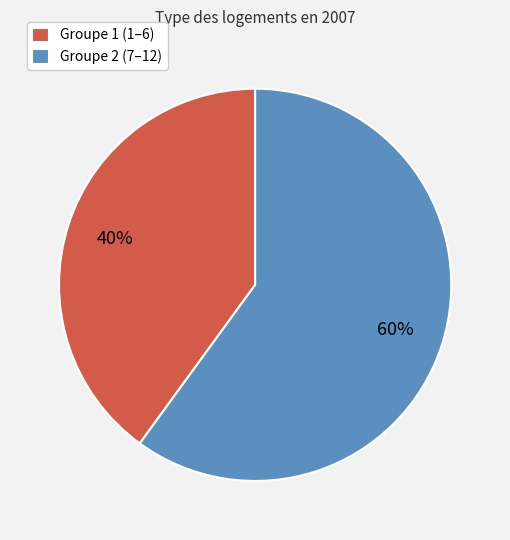

What is the ratio of the value at Groupe 1 (1–6) to the value at Groupe 2 (7–12)?

0.7